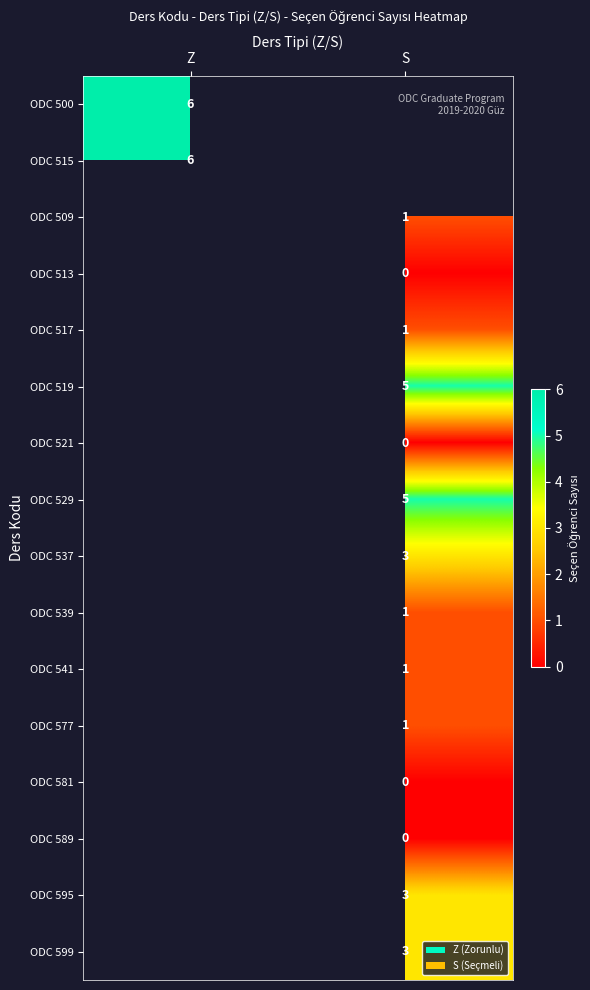

The ODC 595 series shows 3 at S. True or false?

True